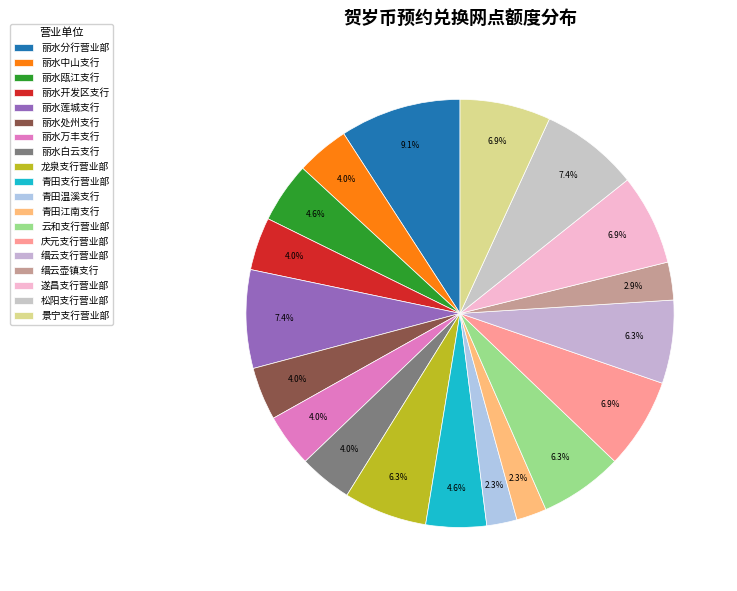

Approximately how many times larger is the value at 庆元支行营业部 compared to 丽水瓯江支行?

1.5